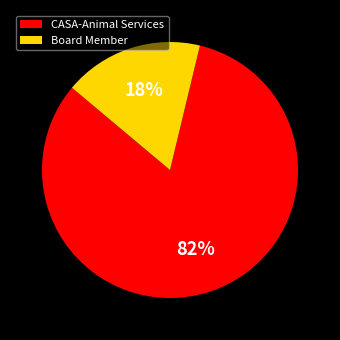

Approximately how many times larger is the value at Board Member compared to CASA-Animal Services?

0.2